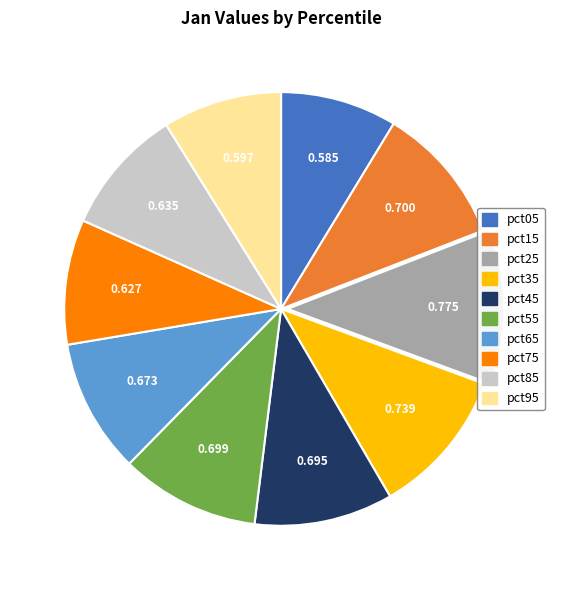

Does any single category account for the majority?

No